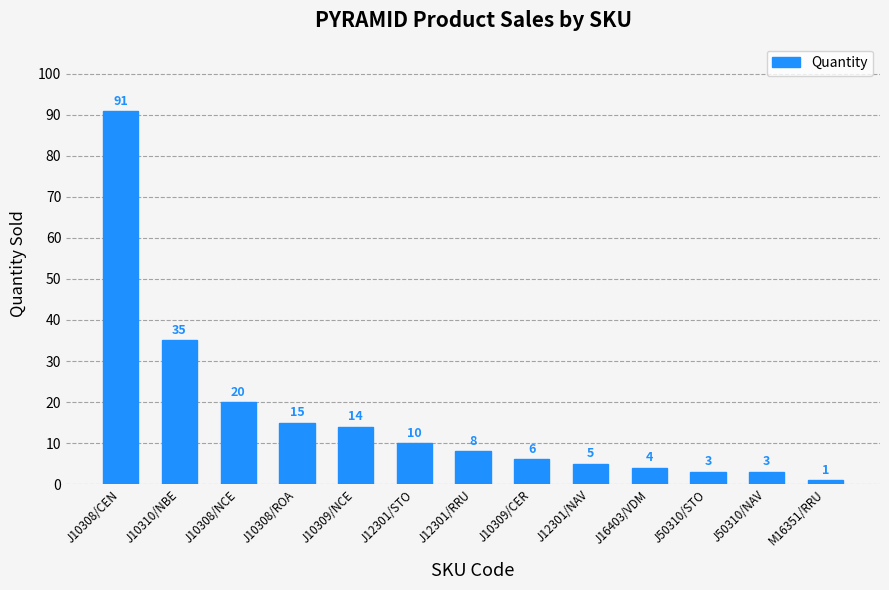

What is the difference between the second highest and second lowest values?

32